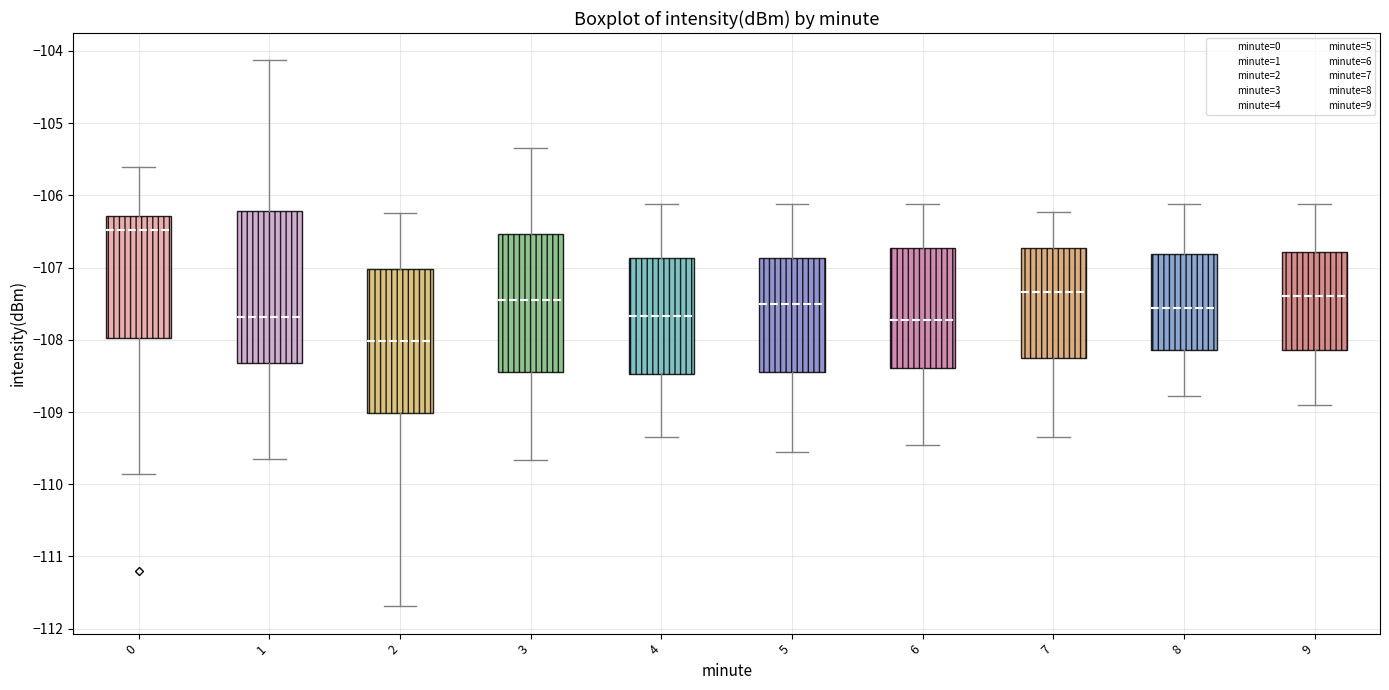

Reading left to right, transcribe this box plot: for each box, give where its median line is, the range the box spans, and where its two whiskers end, as read against the y-axis. The values are not printed on the chart, so give them approximately, as read against the axis.

0: median -106.5, box -108.0 to -106.3, whiskers -109.9 to -105.6
1: median -107.7, box -108.3 to -106.2, whiskers -109.6 to -104.1
2: median -108.0, box -109.0 to -107.0, whiskers -111.7 to -106.2
3: median -107.4, box -108.4 to -106.5, whiskers -109.7 to -105.3
4: median -107.7, box -108.5 to -106.9, whiskers -109.3 to -106.1
5: median -107.5, box -108.4 to -106.9, whiskers -109.6 to -106.1
6: median -107.7, box -108.4 to -106.7, whiskers -109.4 to -106.1
7: median -107.3, box -108.3 to -106.7, whiskers -109.3 to -106.2
8: median -107.6, box -108.1 to -106.8, whiskers -108.8 to -106.1
9: median -107.4, box -108.1 to -106.8, whiskers -108.9 to -106.1